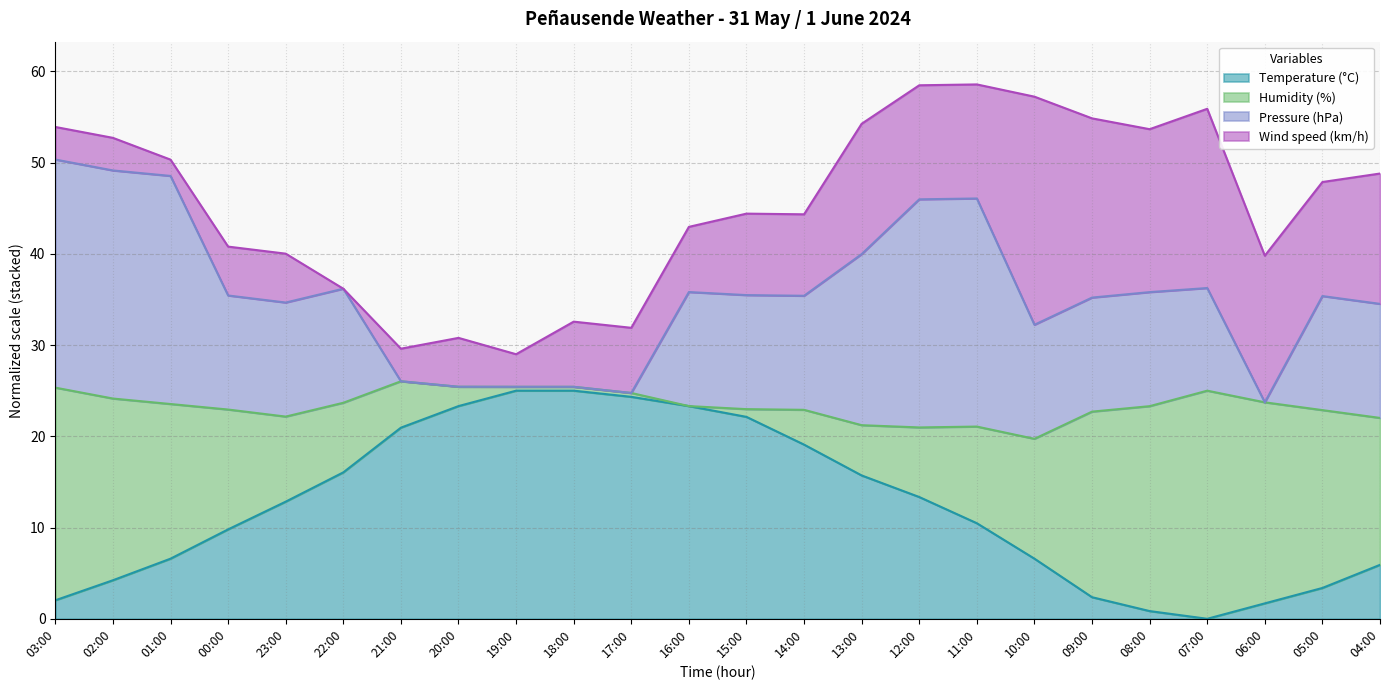

What is the maximum value for Temperature (°C)?

25.0